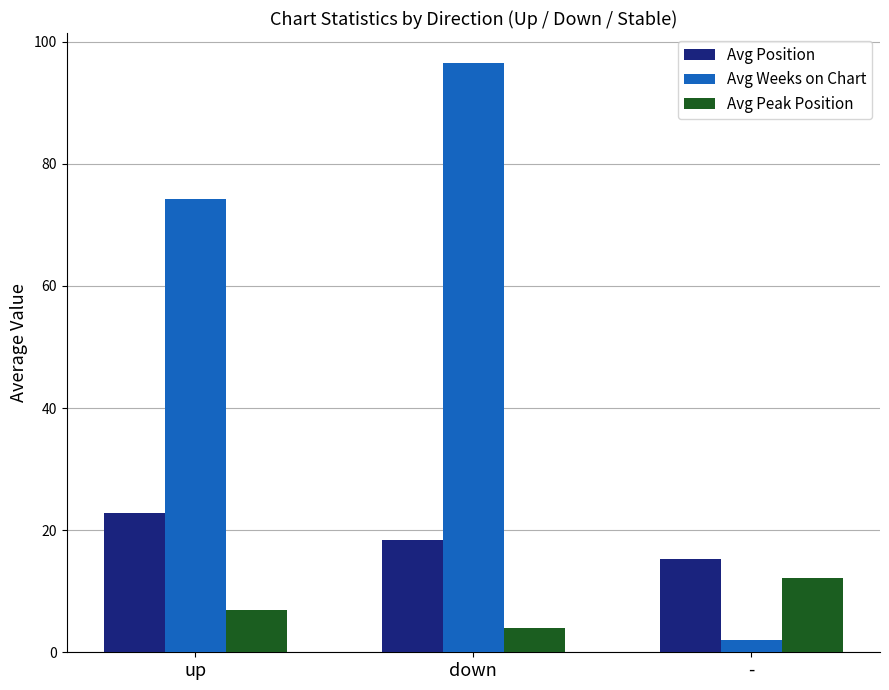

The value of Avg Position at - is 7.2. True or false?

False